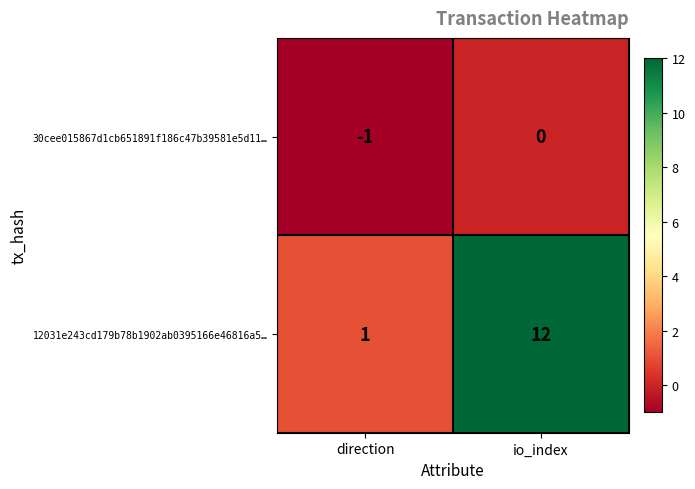

At how many categories does at least one series exceed 7?

1